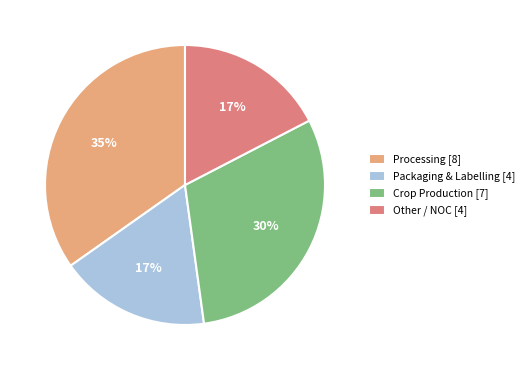

What is the ratio of the value at Packaging & Labelling to the value at Crop Production?

0.6